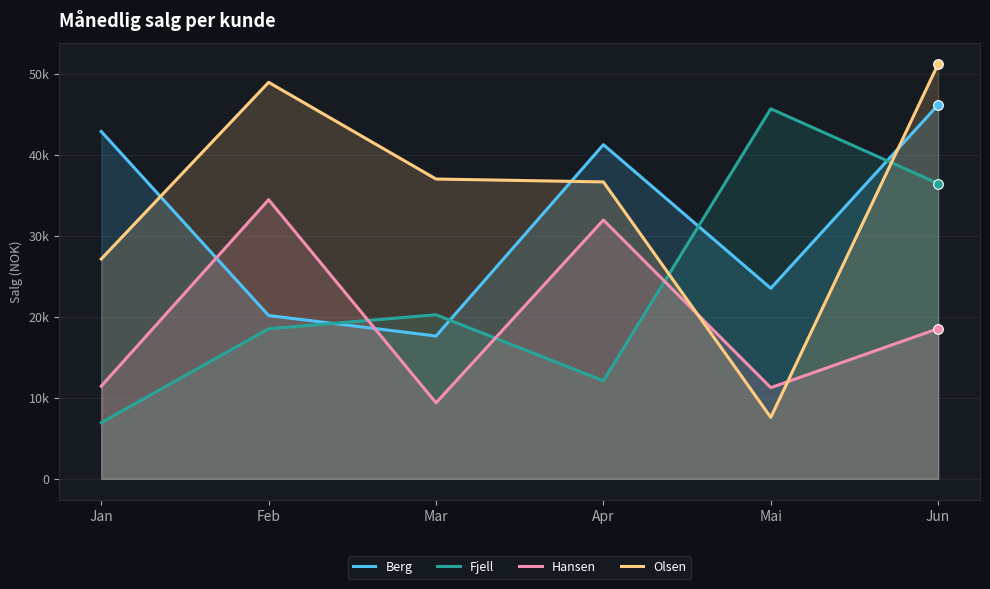

How many categories are shown in the chart?

6